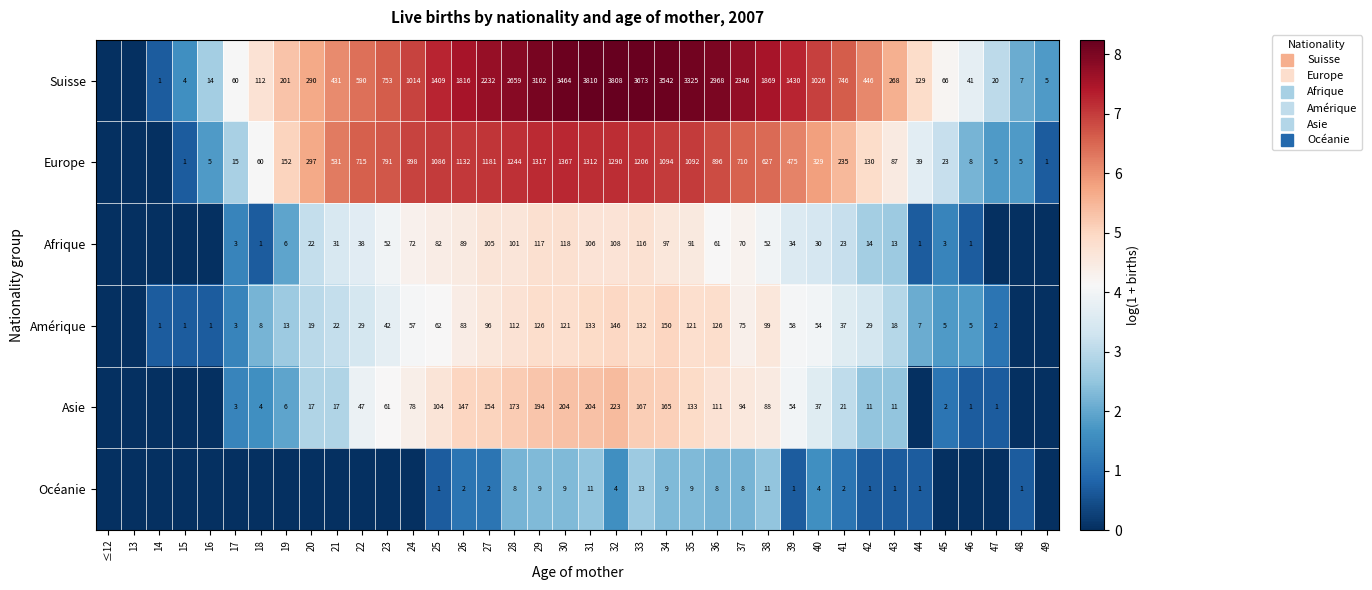

How many data points in Amérique are less than 3?

16